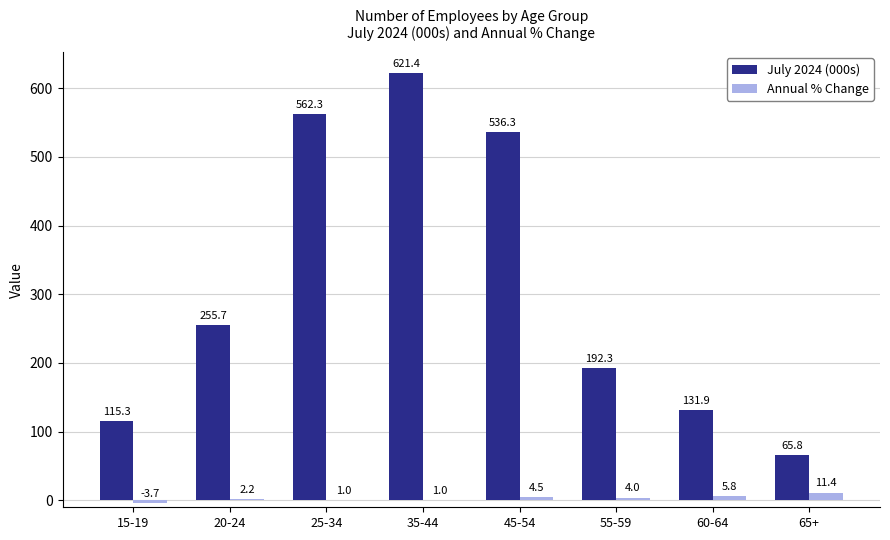

Reading left to right, transcribe all the data shown in this chart.

July 2024 (000s): 15-19=115.3	20-24=255.7	25-34=562.3	35-44=621.4	45-54=536.3	55-59=192.3	60-64=131.9	65+=65.8
Annual % Change: 15-19=-3.7	20-24=2.2	25-34=1.0	35-44=1.0	45-54=4.5	55-59=4.0	60-64=5.8	65+=11.4